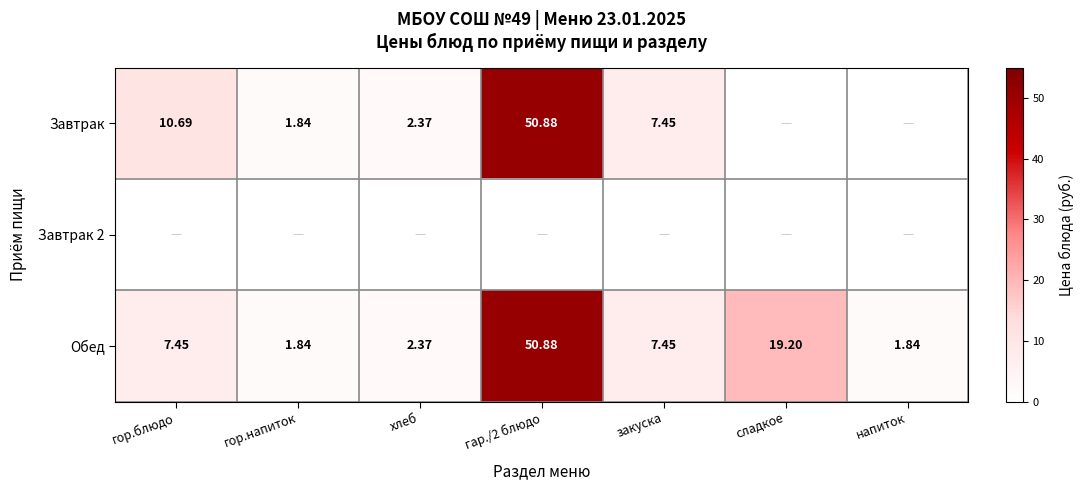

Is the value of Обед at сладкое greater than the value of Завтрак at гар./2 блюдо?

No